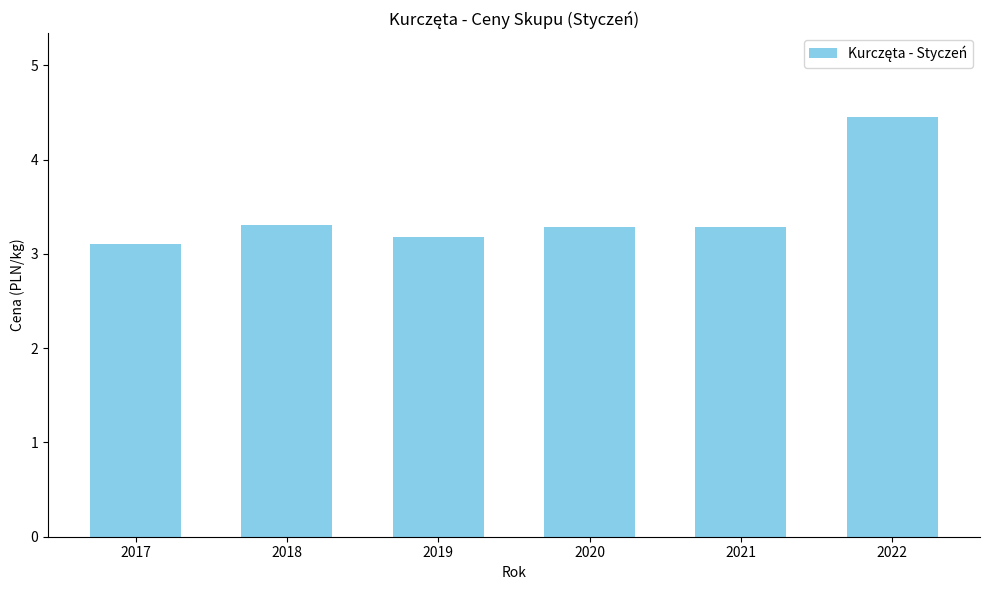

What is the value of the 4th bar from the left?

3.3